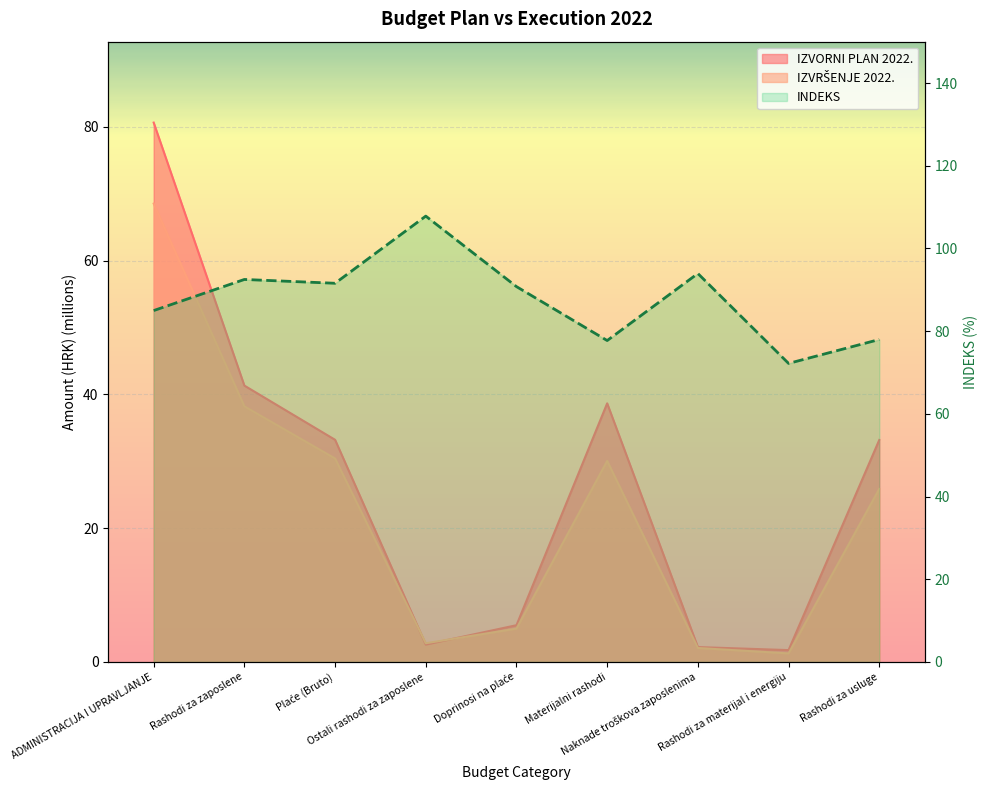

Reading right to left, what are all the values shown in this chart?

IZVORNI PLAN 2022.: 33.2	1.8	2.2	38.7	5.5	2.6	33.2	41.3	80.6
IZVRŠENJE 2022.: 25.9	1.3	2.1	30.1	5.0	2.8	30.4	38.2	68.5
INDEKS: 78.0	72.2	93.9	77.7	90.8	107.8	91.6	92.5	85.0